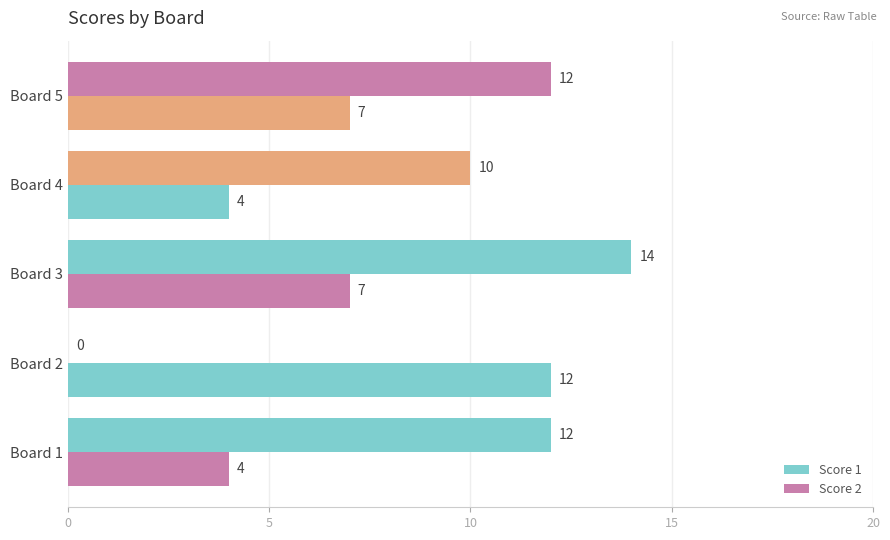

List the series in order of their peak value, lowest first.

Score 2, Score 1